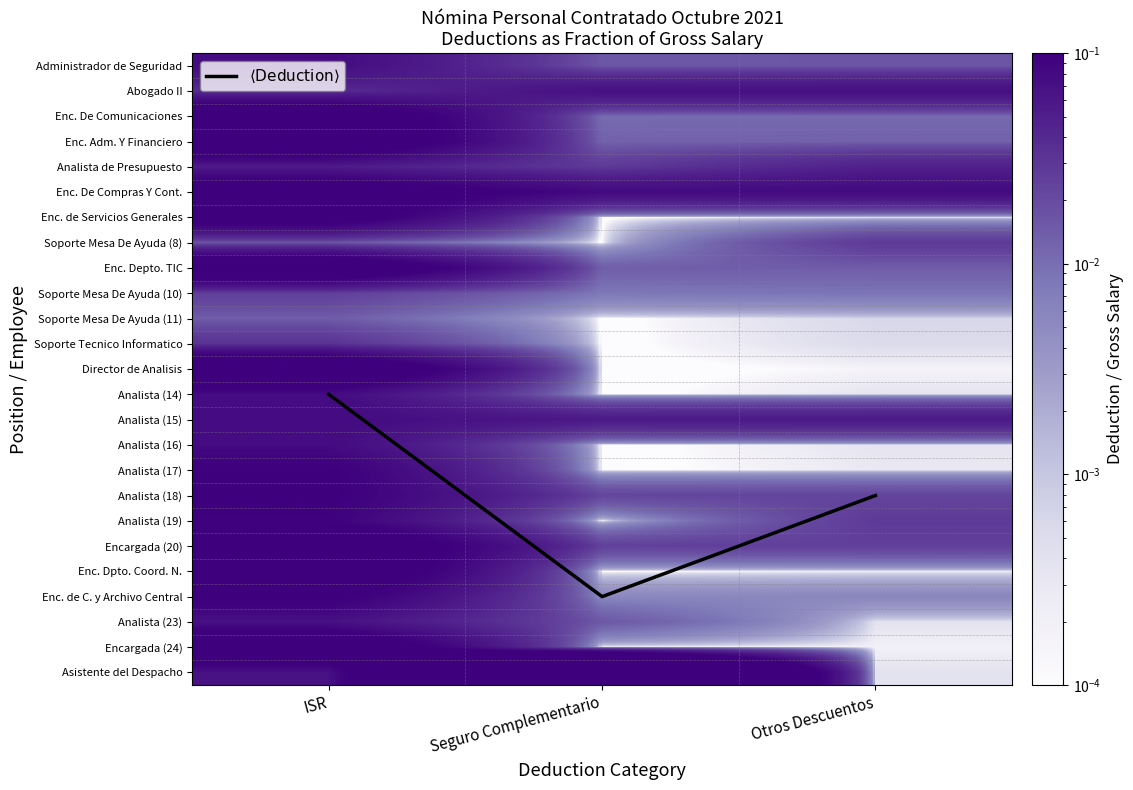

Count the number of data series in this chart.

26